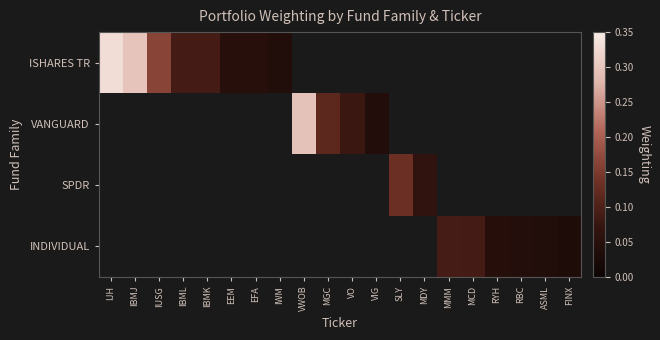

Between RYH and VIG, which is larger?

VIG